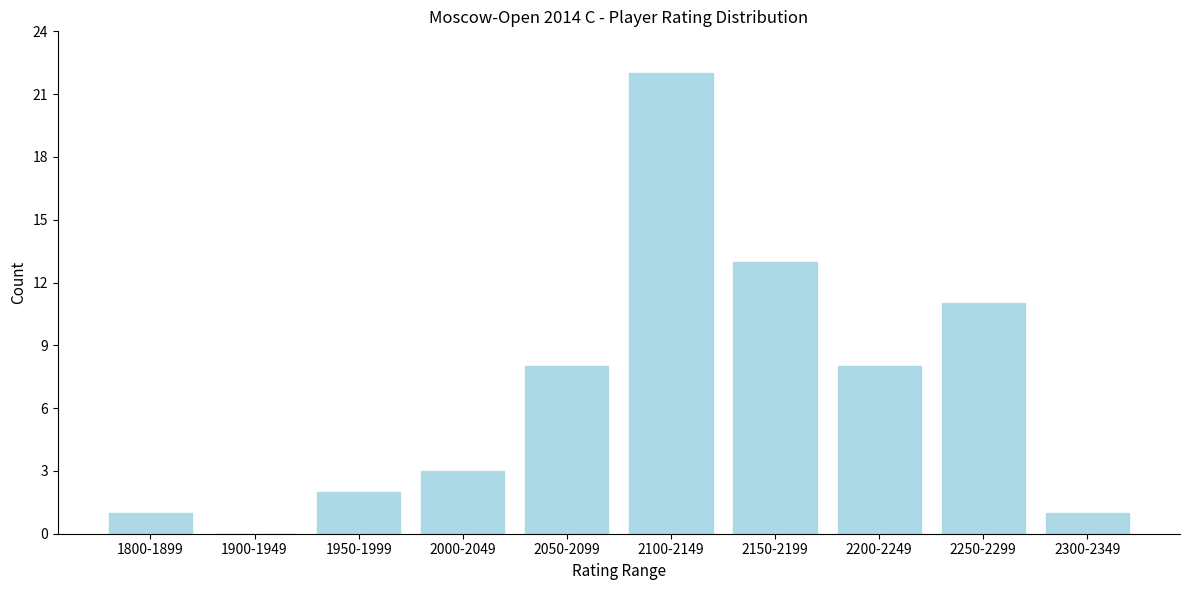

Reading right to left, extract all data points from this chart.

2300-2349=1	2250-2299=11	2200-2249=8	2150-2199=13	2100-2149=22	2050-2099=8	2000-2049=3	1950-1999=2	1900-1949=0	1800-1899=1